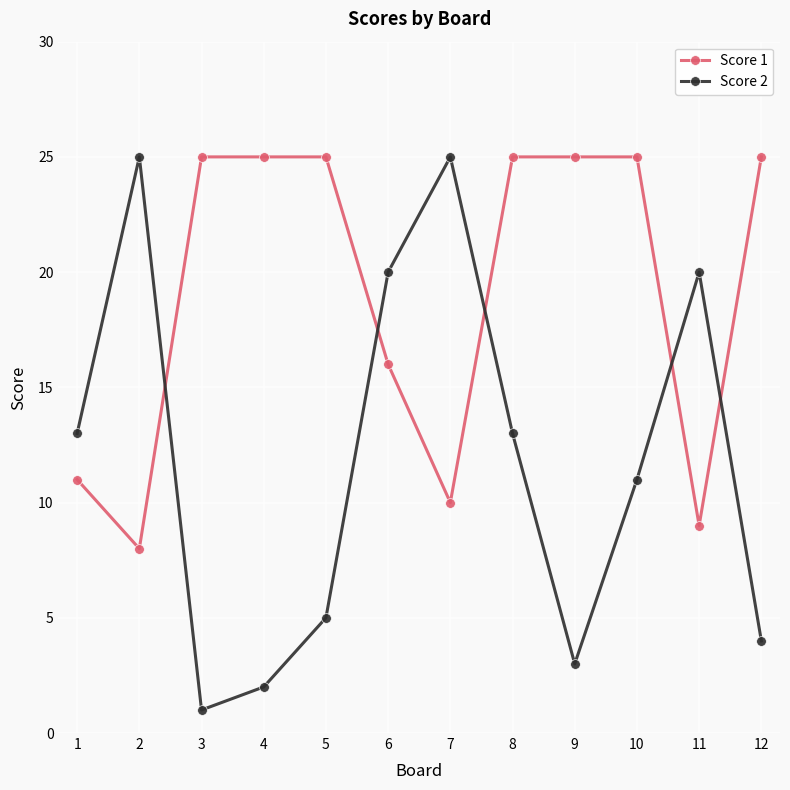

Is it true that Score 2 equals 20 at 6?

True